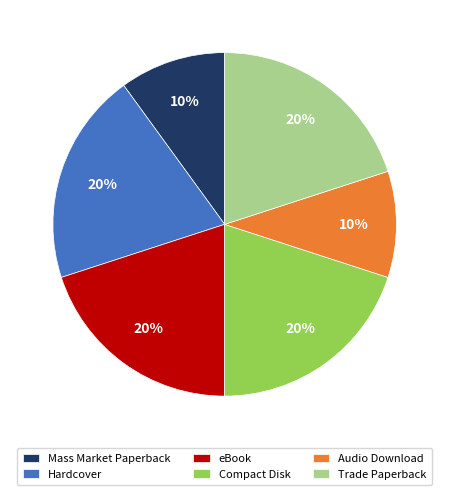

True or false: eBook accounts for 32% of the total.

False